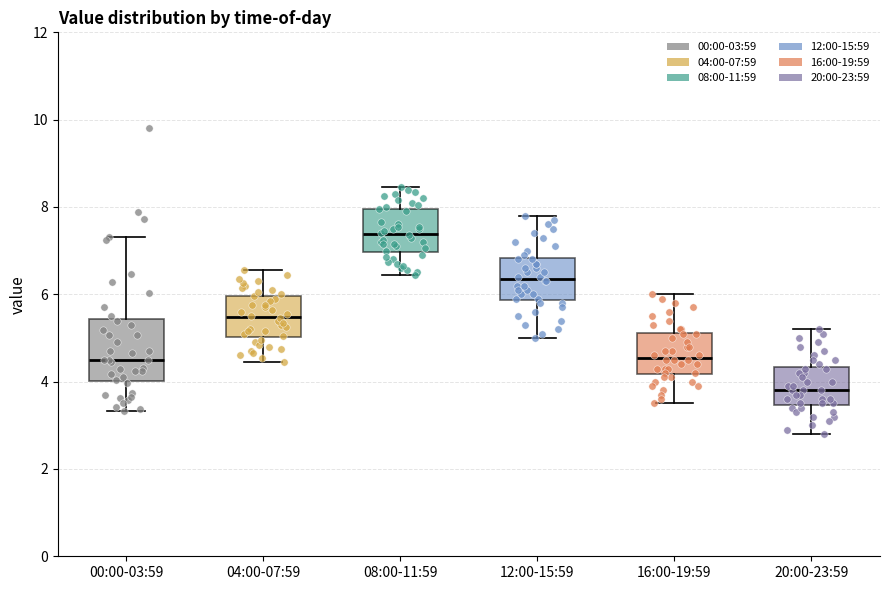

Where does the lower whisker of the box for 16:00-19:59 end on the y-axis? The values are not printed on the chart, so give them approximately, as read against the axis.

3.6